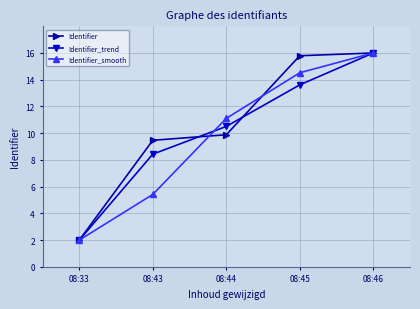

Reading left to right, list all the values displayed in this chart.

Identifier: 2.0	9.5	9.9	15.8	16.0
Identifier_trend: 2.0	8.4	10.5	13.6	16.0
Identifier_smooth: 2.0	5.4	11.1	14.5	16.0